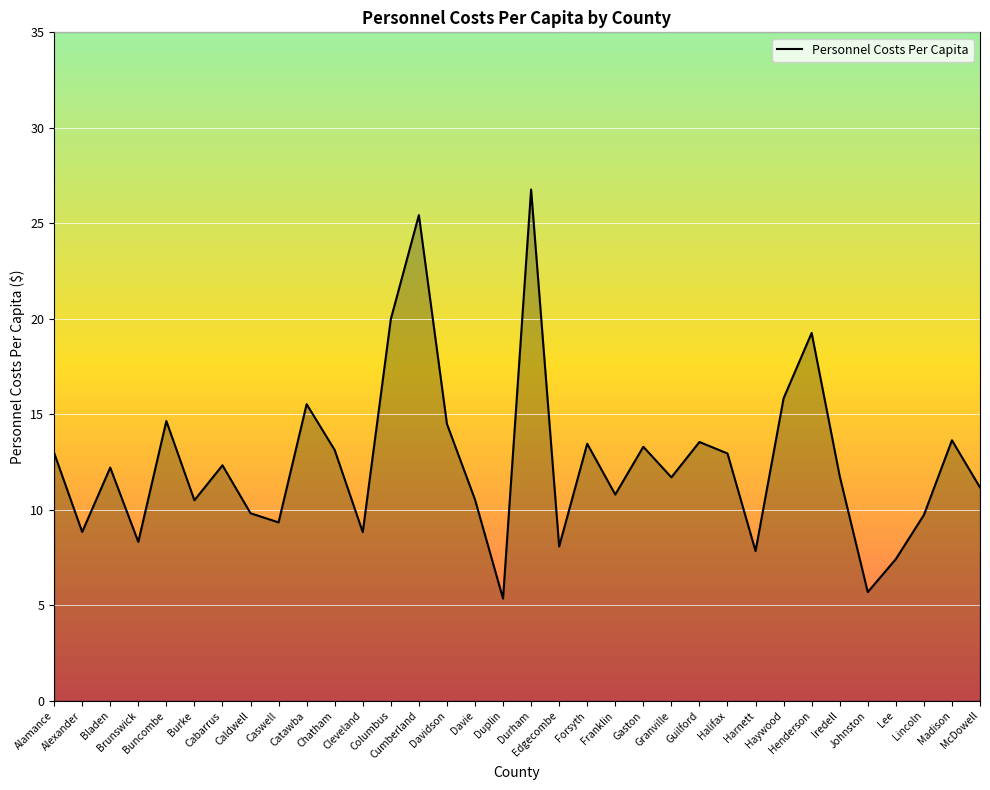

Which category has the lowest value across all series?

Duplin